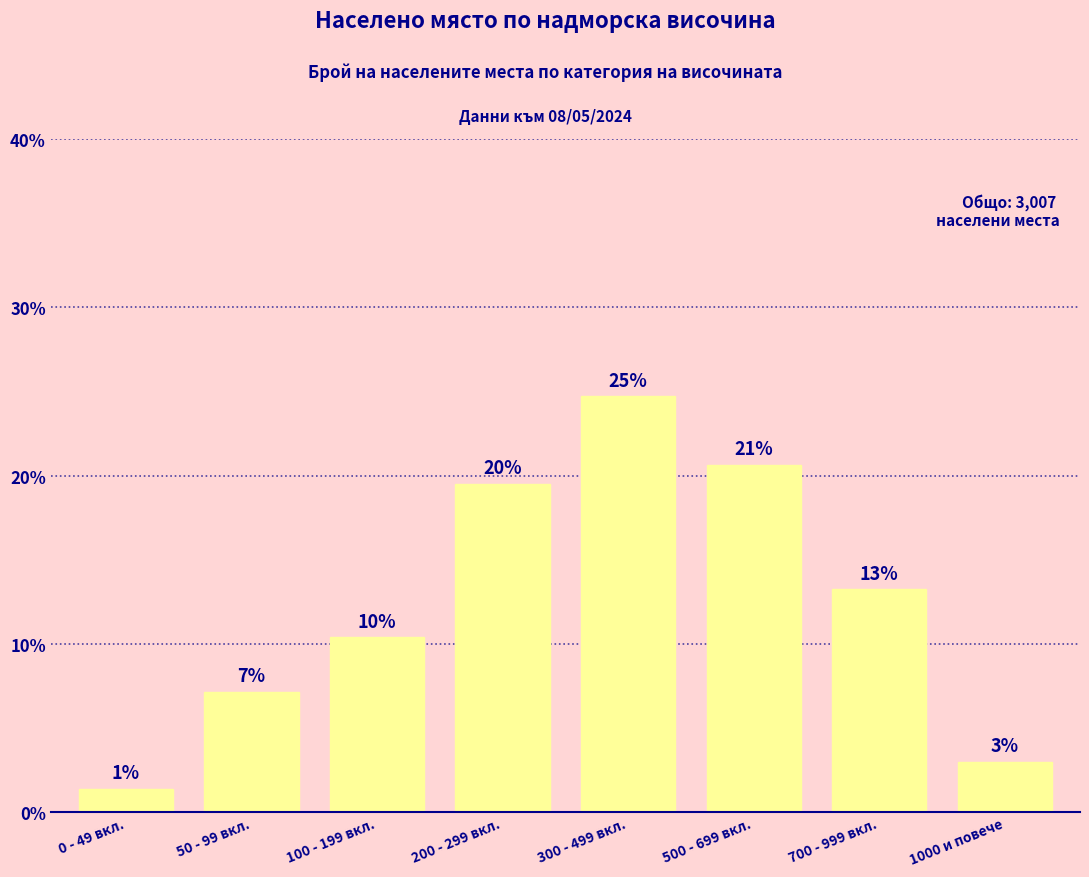

What is the approximate value at 0 - 49 вкл.?

1.4